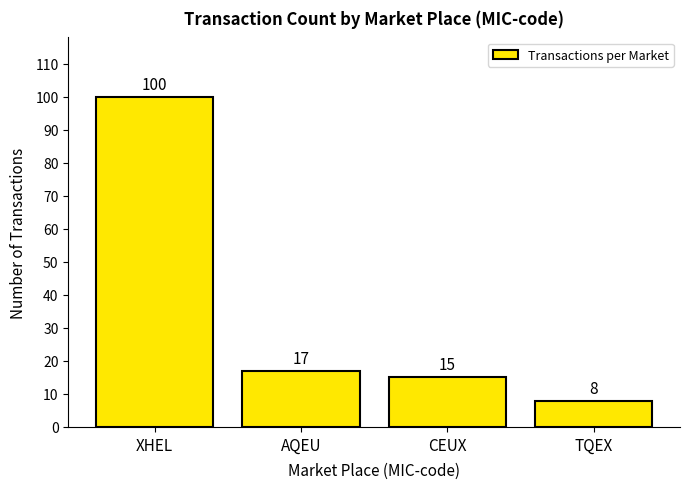

Reading left to right, extract all data points from this chart.

100	17	15	8